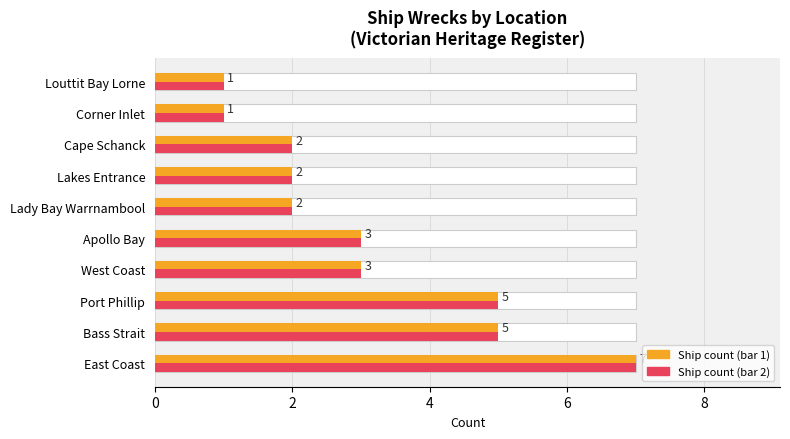

What is the maximum value shown in the chart?

7